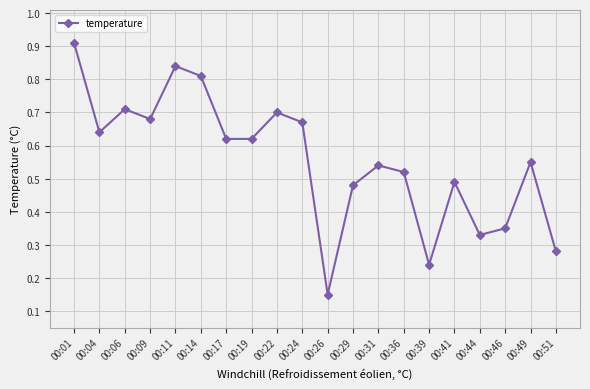

Where is the first local minimum?

00:04